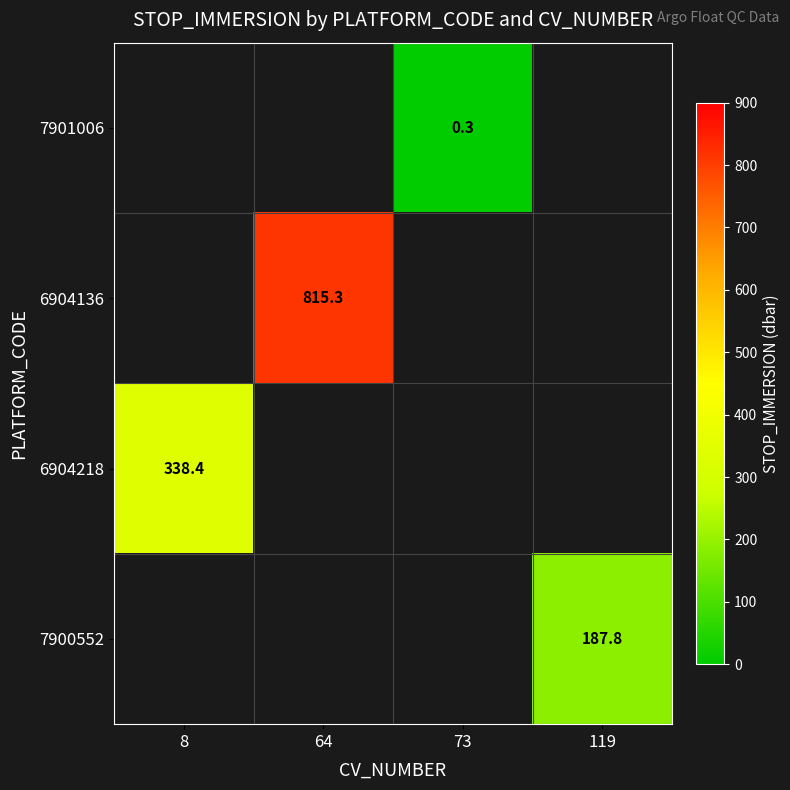

The 7900552 series shows 187.8 at 119. True or false?

True